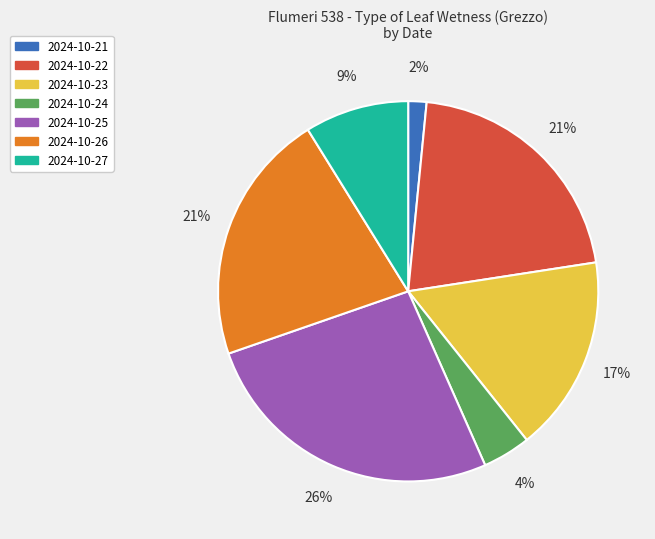

To the nearest percent, what portion does 2024-10-27 represent?

9%